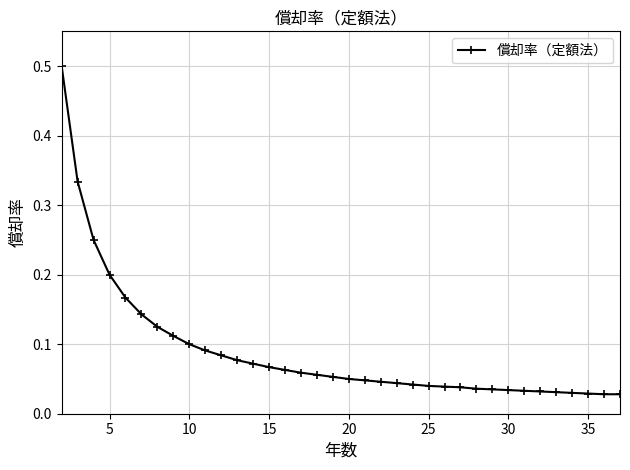

What is the greatest value displayed?

0.5